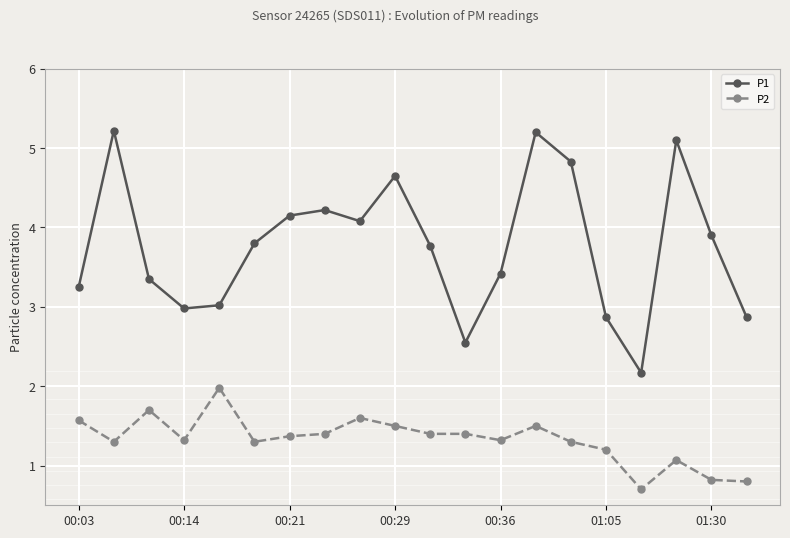

What is the highest value of the P1 series?

5.2